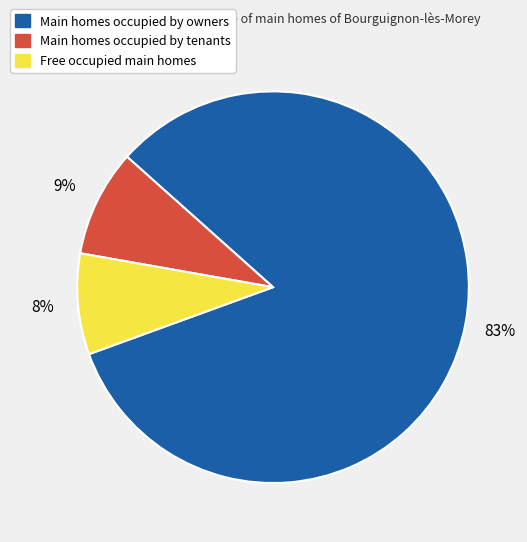

Is there any slice that represents more than half of the pie?

Yes